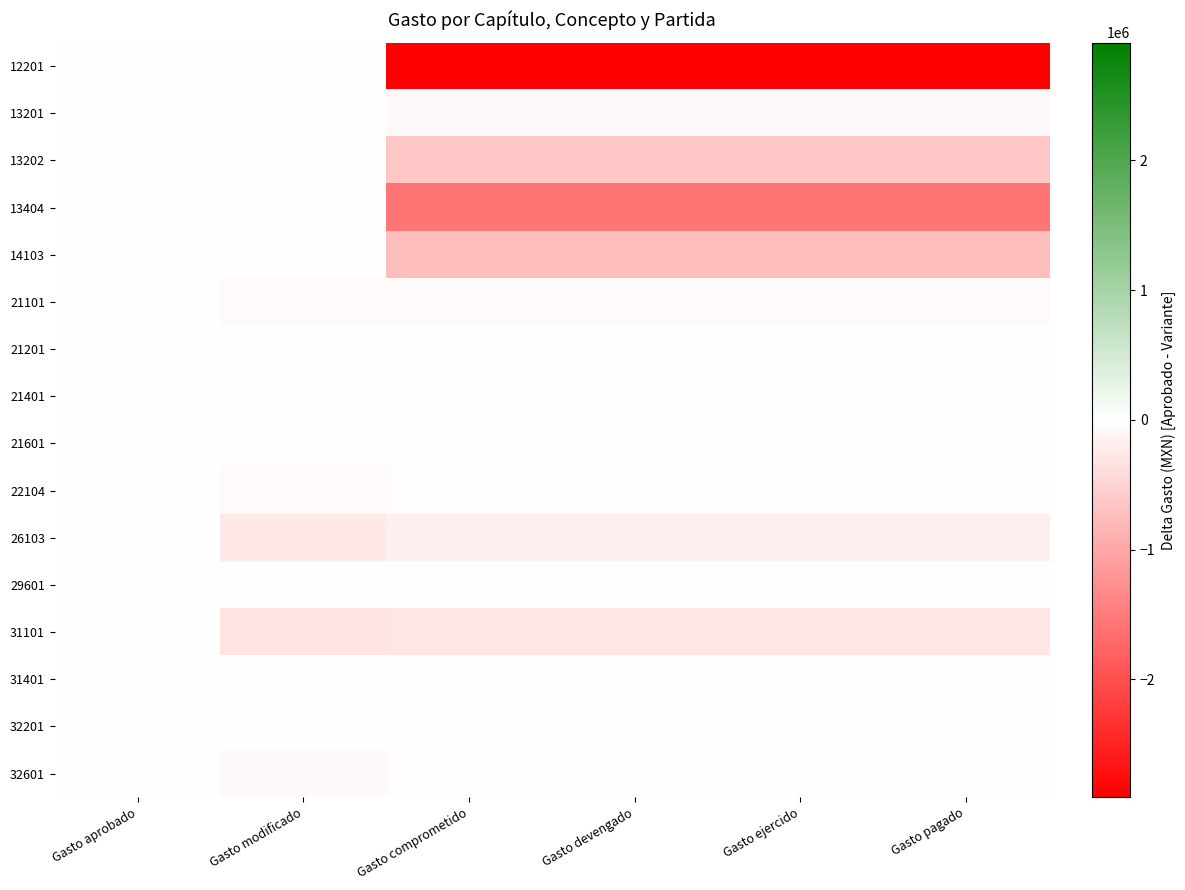

What is the total value across all series at Gasto ejercido?

-6614952.5